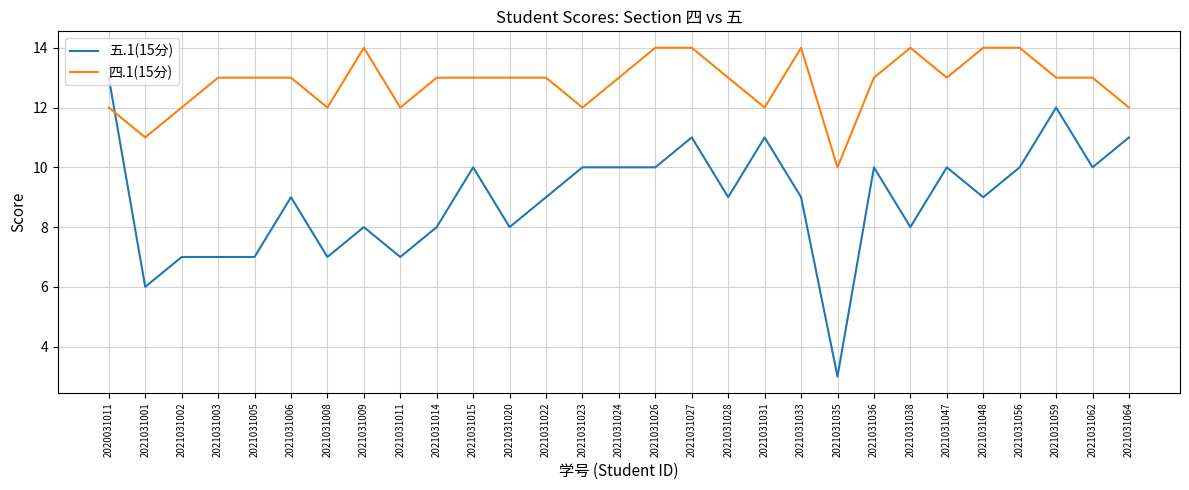

Is the value of 五.1(15分) at 2021031026 greater than the value of 四.1(15分) at 2021031026?

No